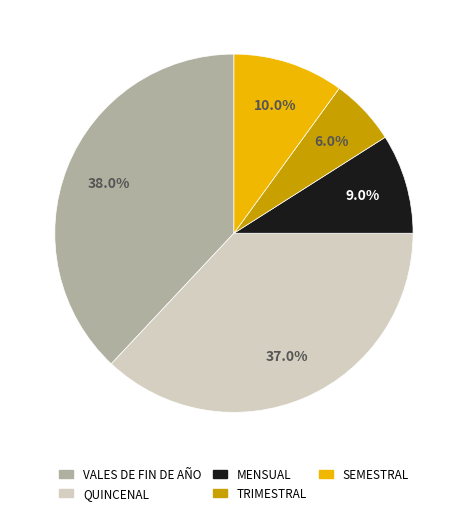

To the nearest percent, what portion does VALES DE FIN DE AÑO represent?

38%